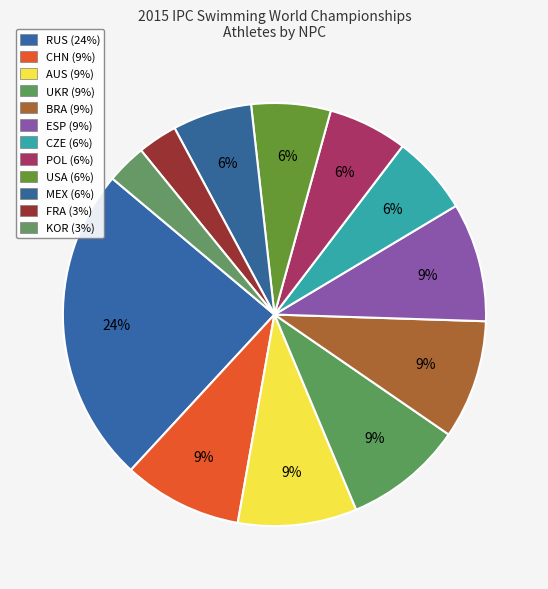

What percentage is NOT represented by FRA?

97.6%